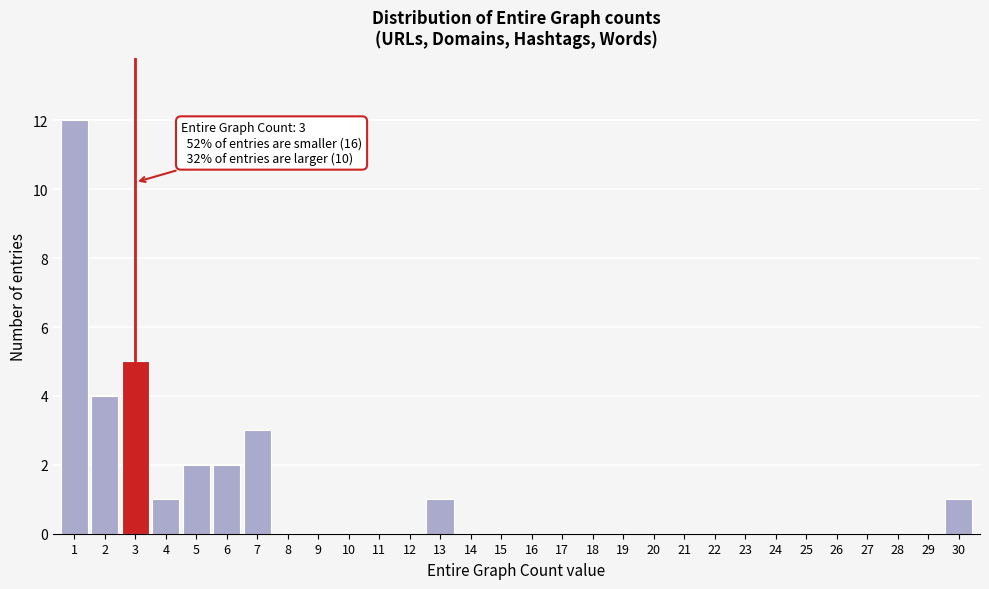

Reading left to right, list all the values displayed in this chart.

1=12	2=4	3=5	4=1	5=2	6=2	7=3	8=0	9=0	10=0	11=0	12=0	13=1	14=0	15=0	16=0	17=0	18=0	19=0	20=0	21=0	22=0	23=0	24=0	25=0	26=0	27=0	28=0	29=0	30=1